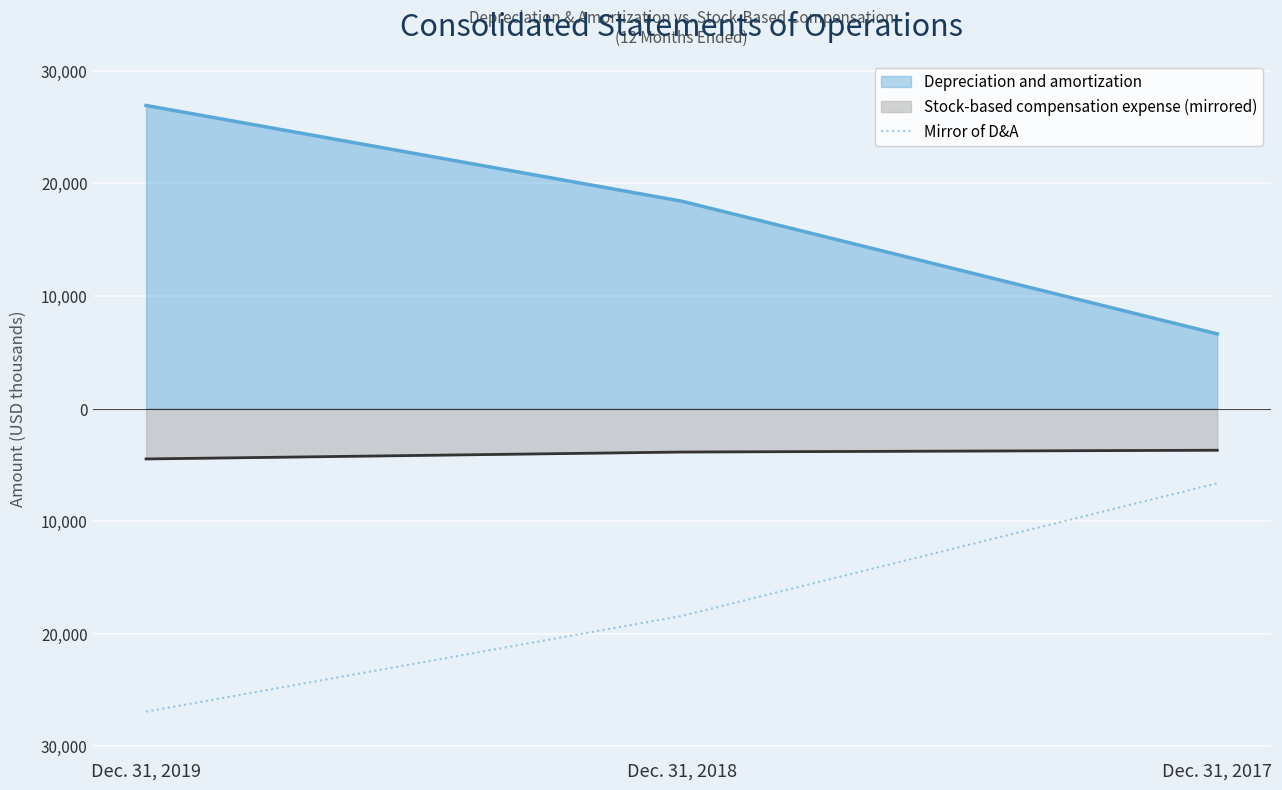

Is it true that the value at Dec. 31, 2019 is -48445?

False